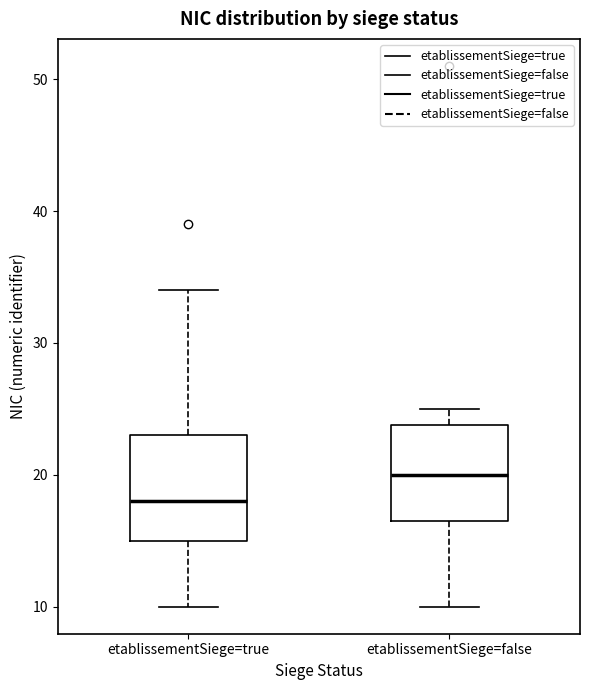

Where is the lower edge of the box for etablissementSiege=false on the y-axis? The values are not printed on the chart, so give them approximately, as read against the axis.

17